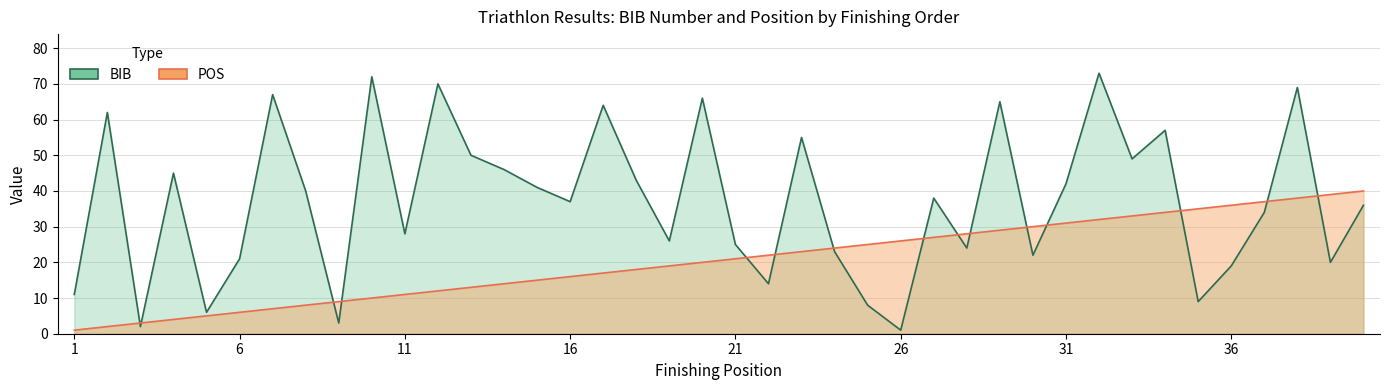

At which label does BIB first exceed 38?

2